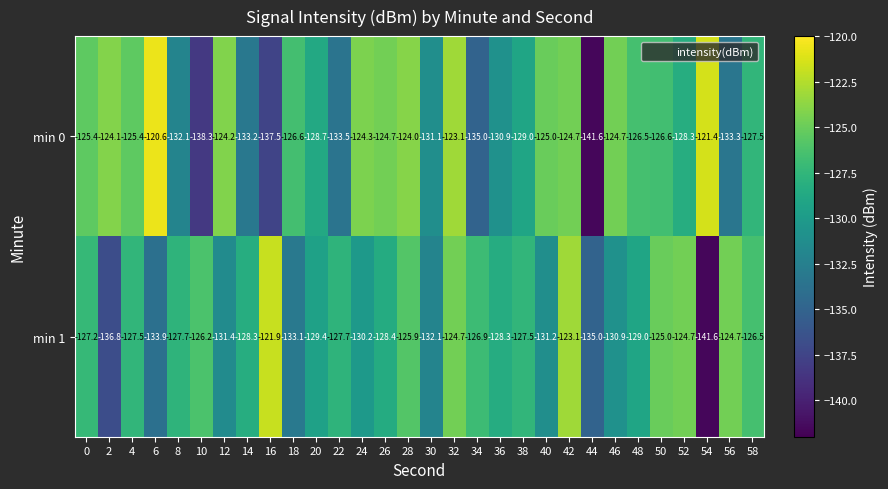

How many data points in min 0 are above -126?

13